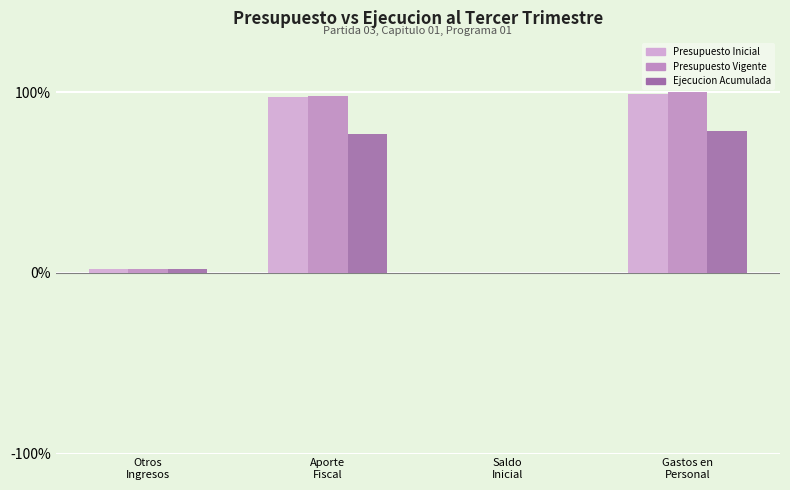

Is the value of Presupuesto Inicial at Otros
Ingresos greater than the value of Ejecucion Acumulada at Saldo
Inicial?

Yes